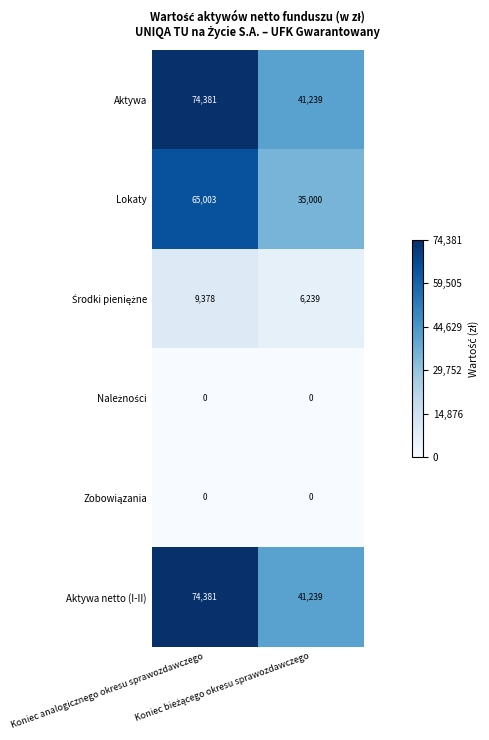

Count the number of categories in the chart.

2